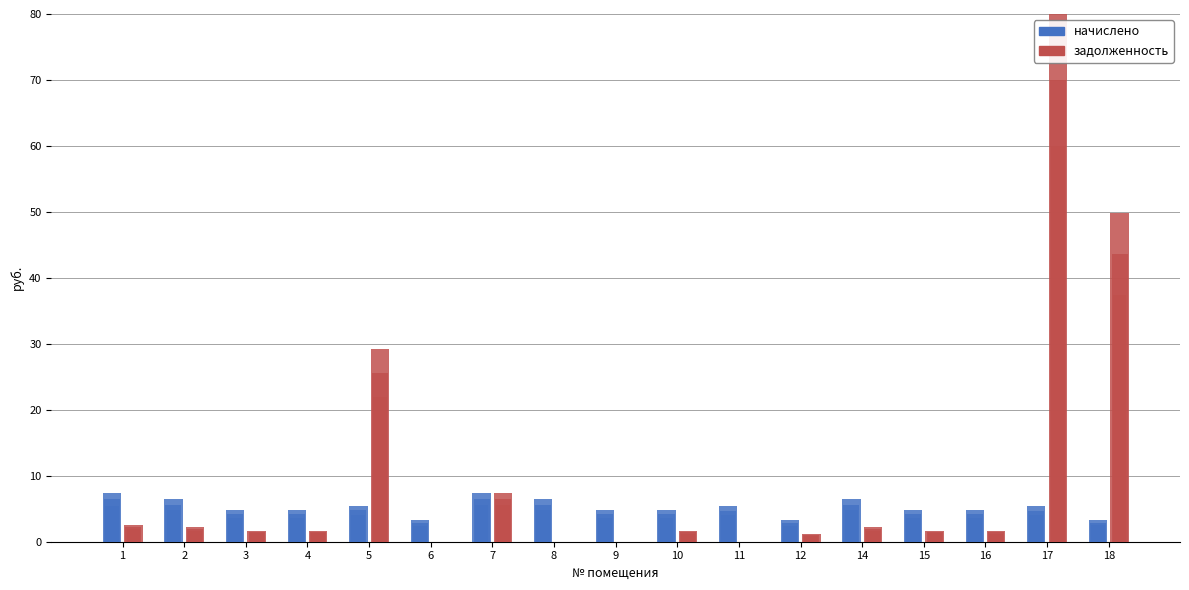

Rank the categories by начислено value from lowest to highest.

6, 12, 18, 9, 10, 16, 3, 4, 15, 11, 17, 5, 14, 8, 2, 1, 7